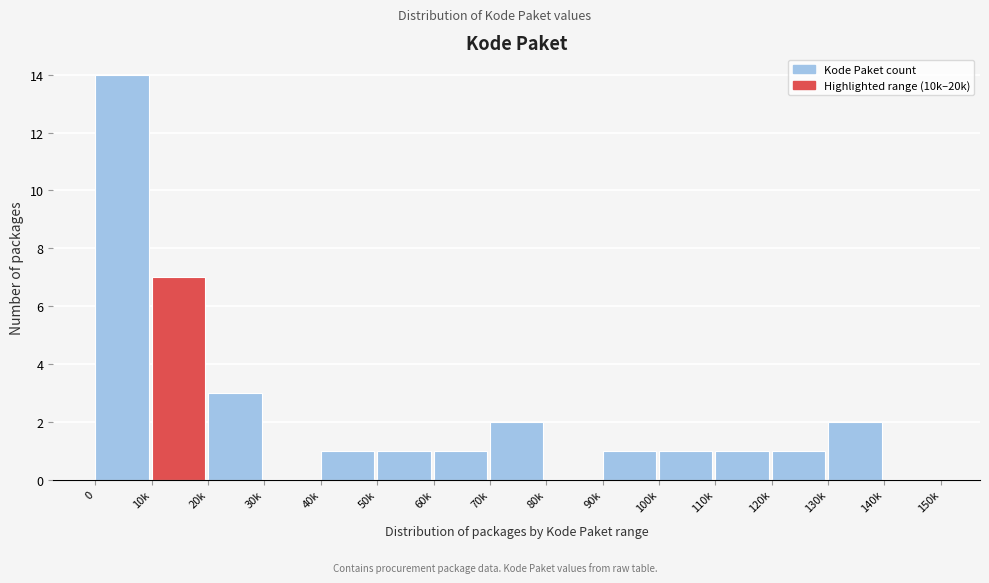

Reading left to right, transcribe all the data shown in this chart.

0=14	10k=7	20k=3	30k=0	40k=1	50k=1	60k=1	70k=2	80k=0	90k=1	100k=1	110k=1	120k=1	130k=2	140k=0